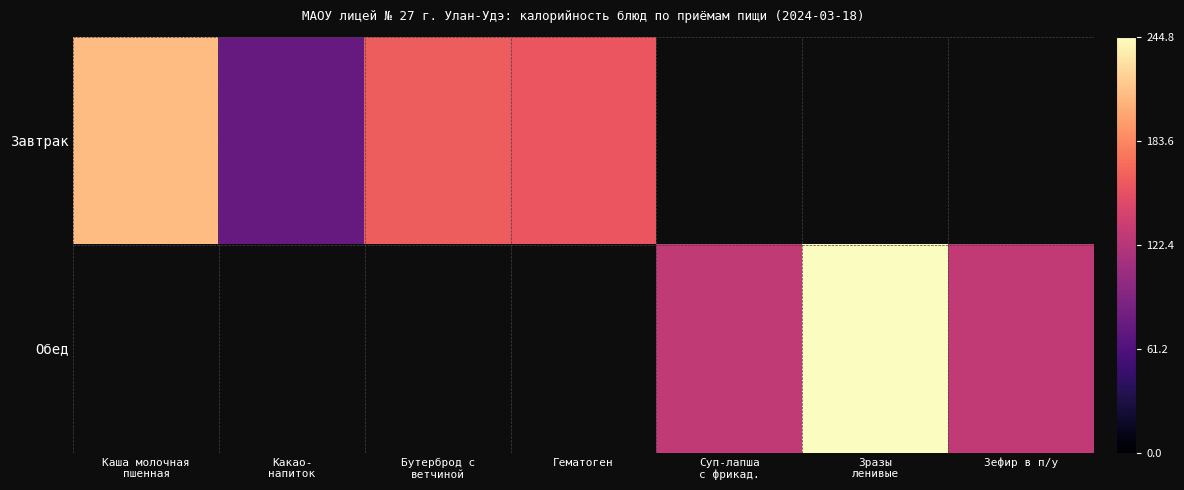

At how many categories does at least one series exceed 190?

2